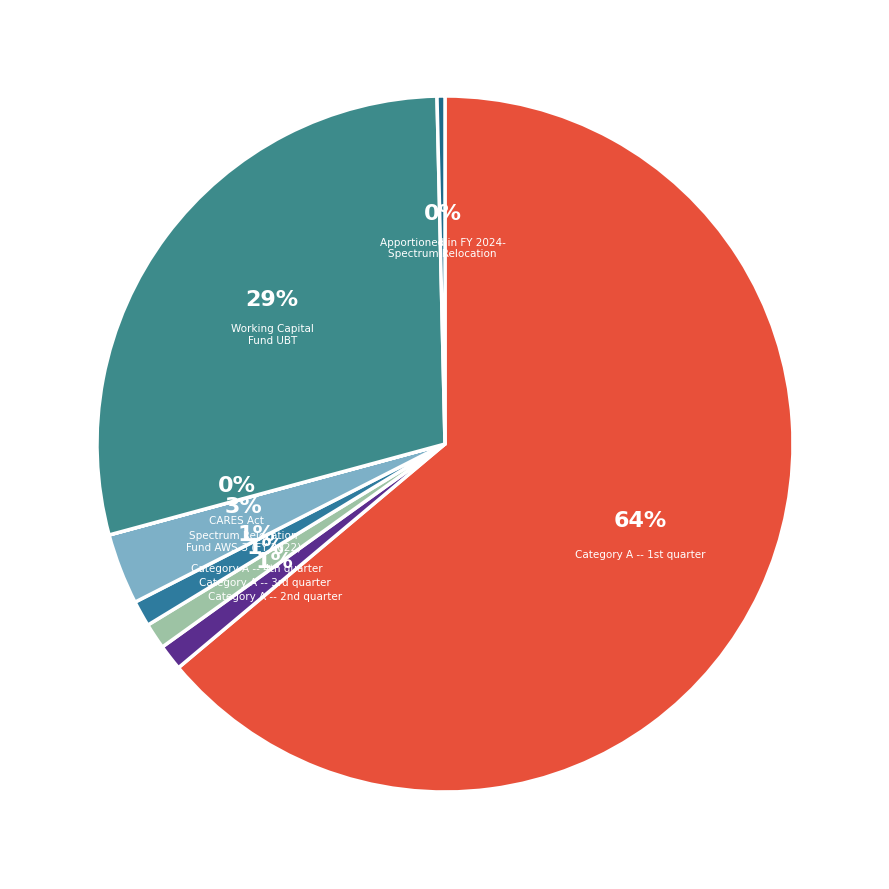

To the nearest percent, what is the average slice percentage?

12%